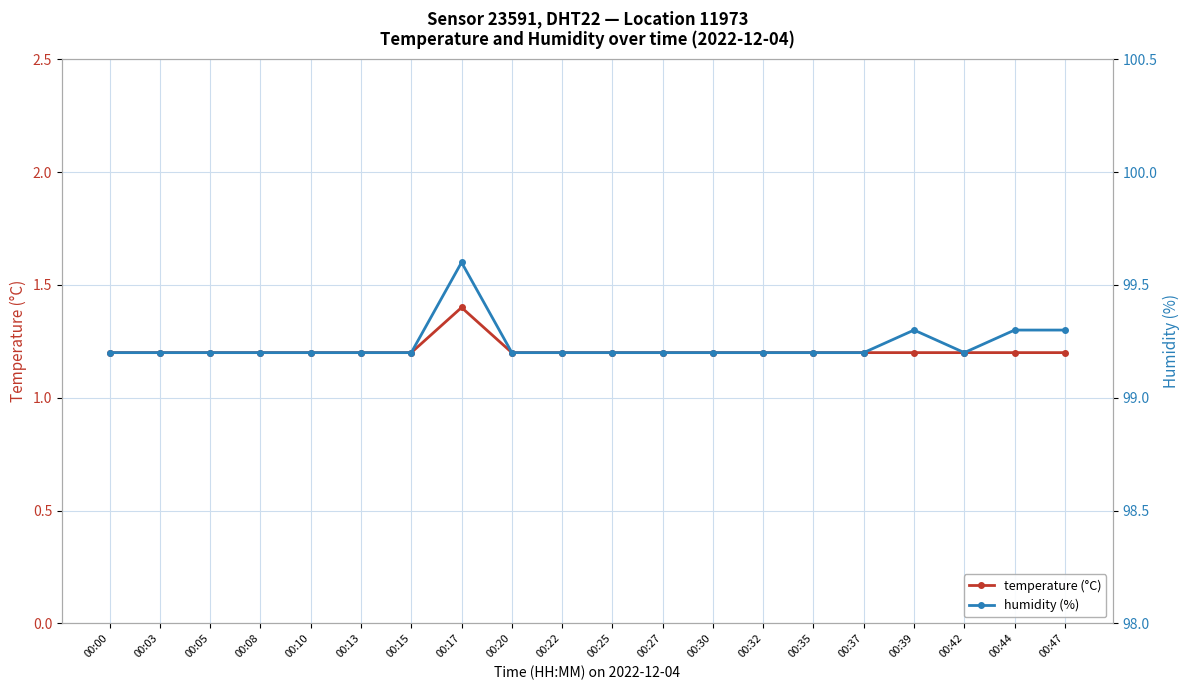

How many data points does each series have?

20